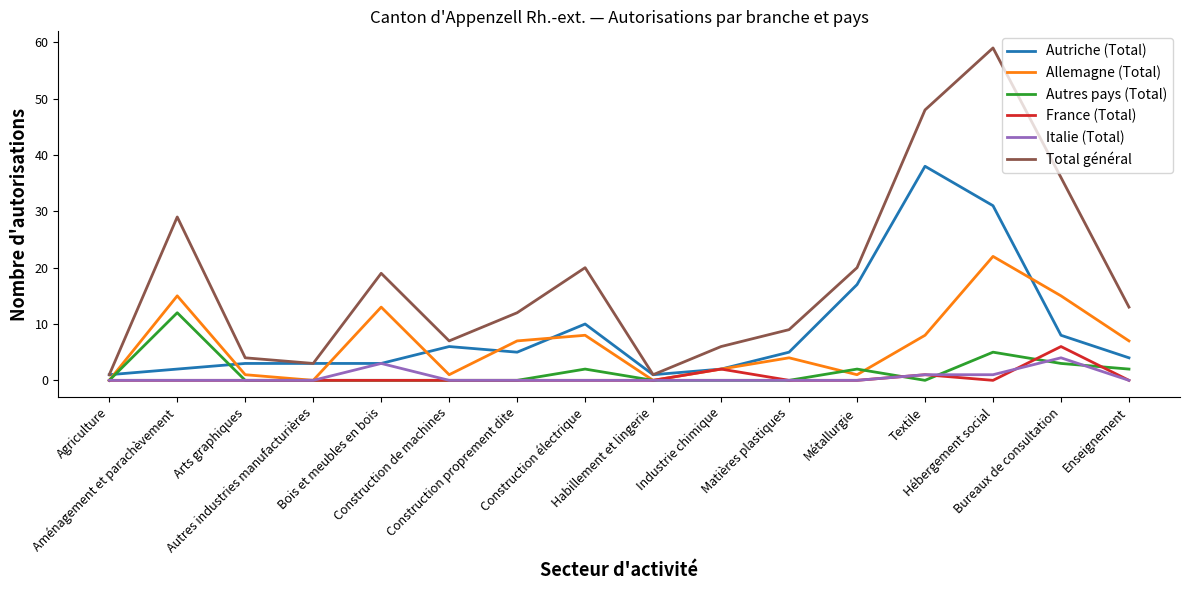

At which category does the chart reach its peak across all series?

Hébergement social